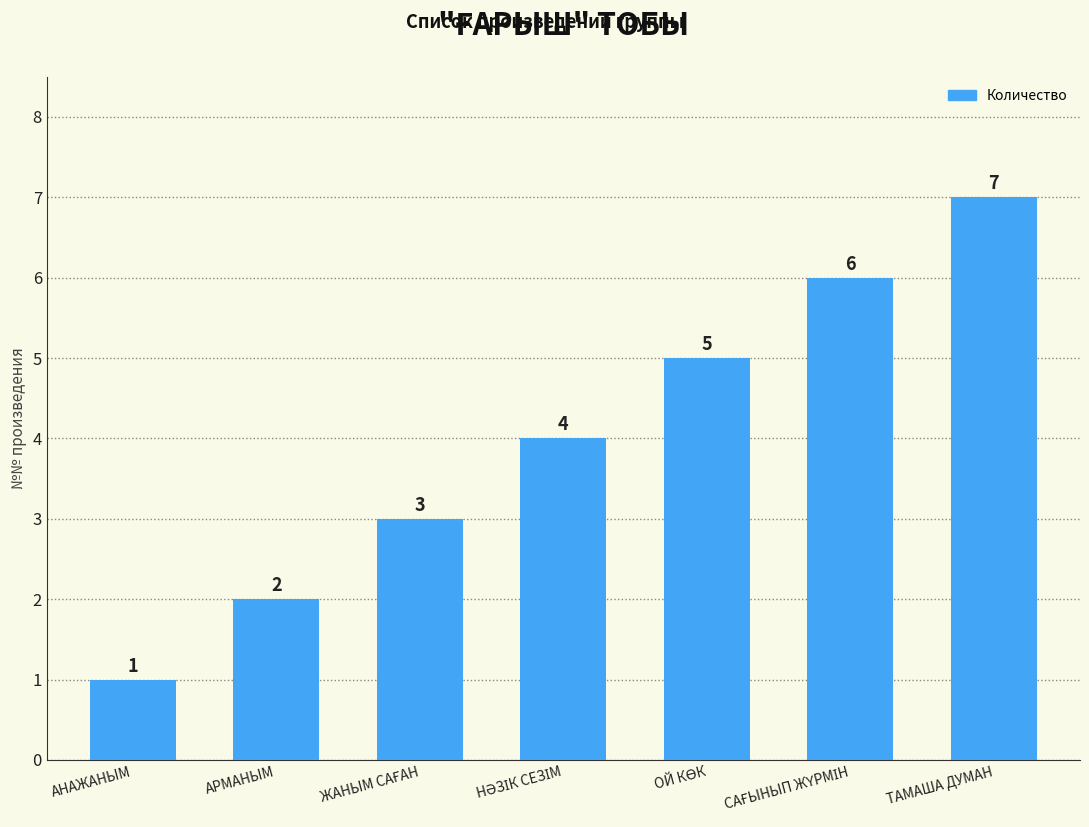

What is the label of the 2nd bar from the left?

АРМАНЫМ